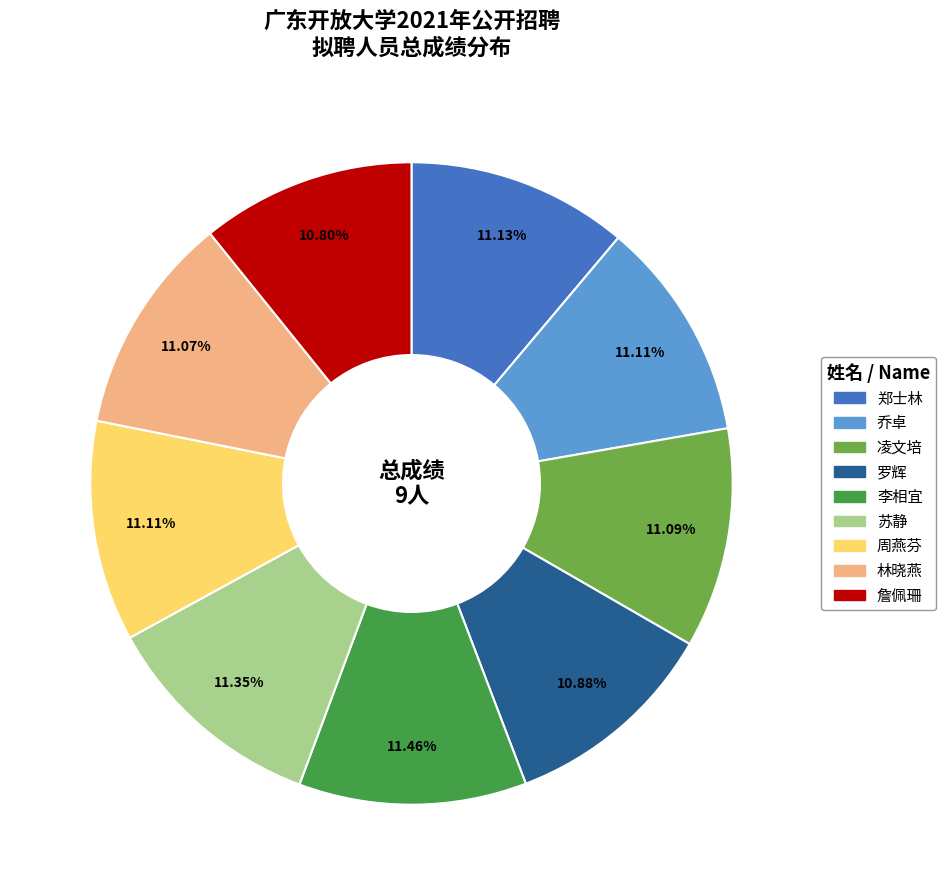

To the nearest percent, what is the difference between the largest and smallest slice percentages?

1%